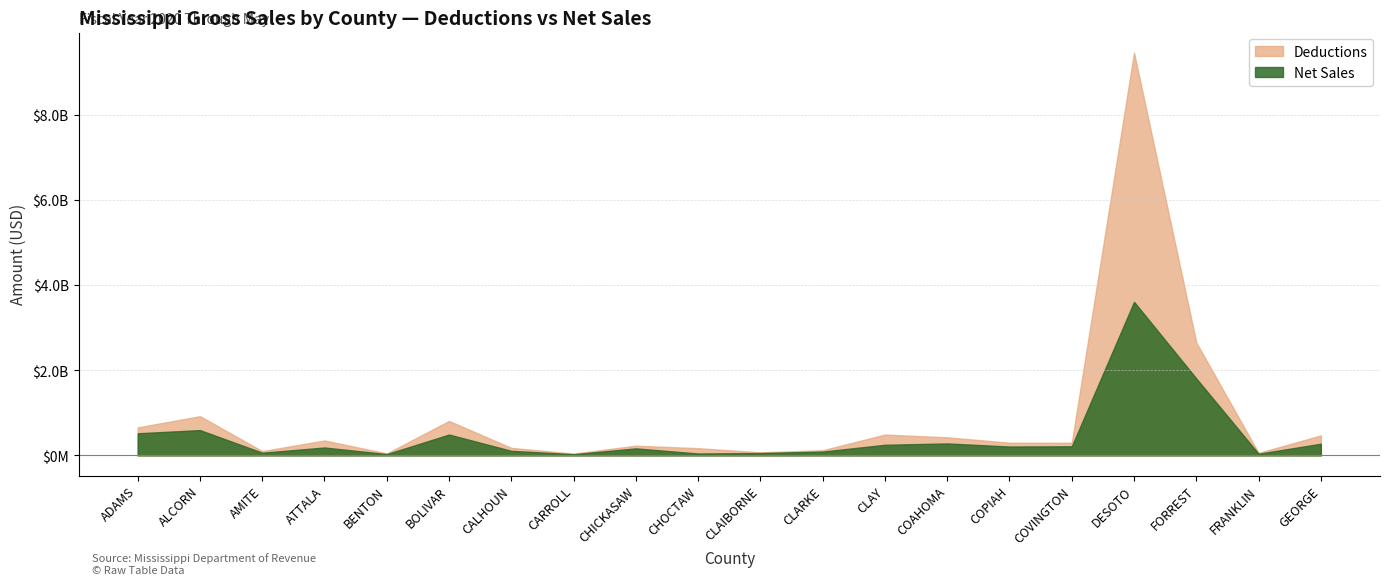

How many data points does each series have?

20